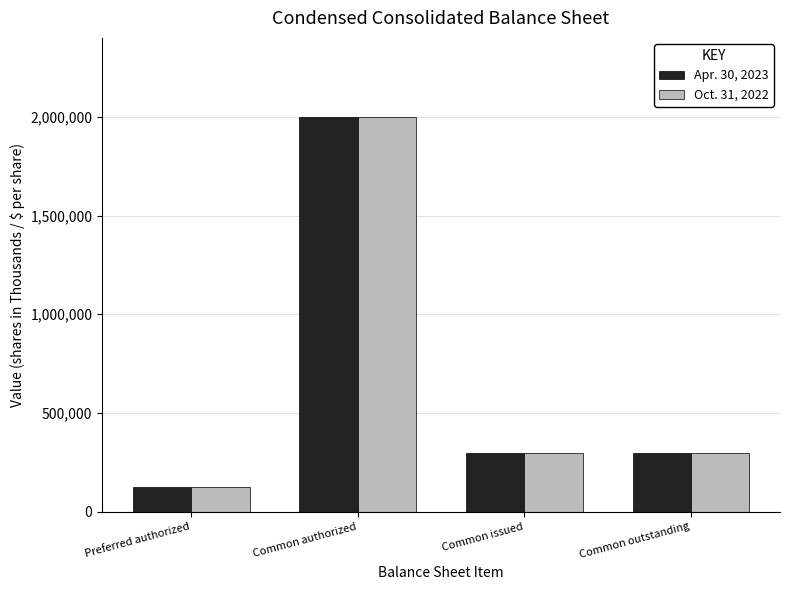

What is the difference between the maximum and minimum values in the Apr. 30, 2023 series?

1875000